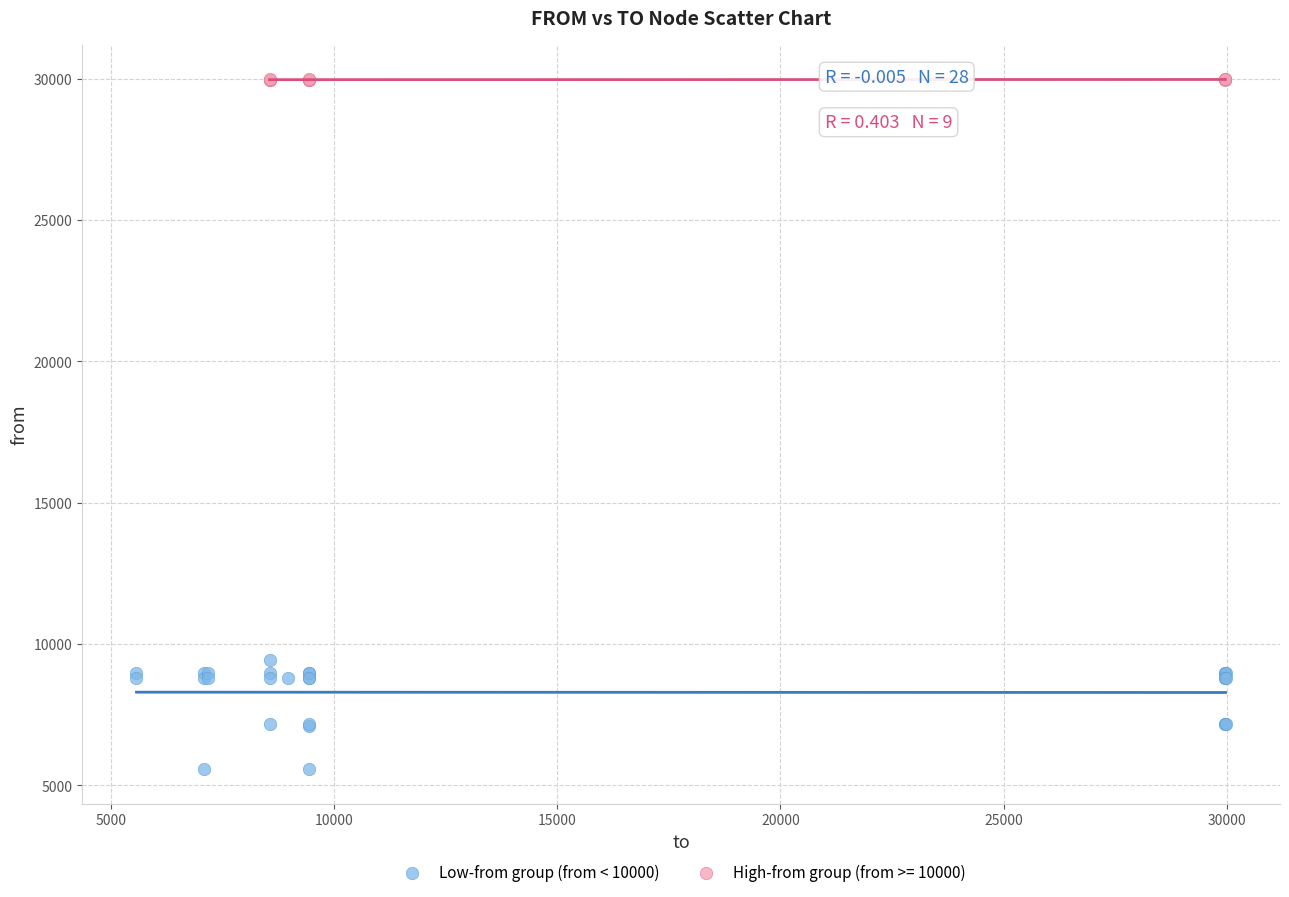

Which series has the widest spread of Y values?

Low-from group (from < 10000)